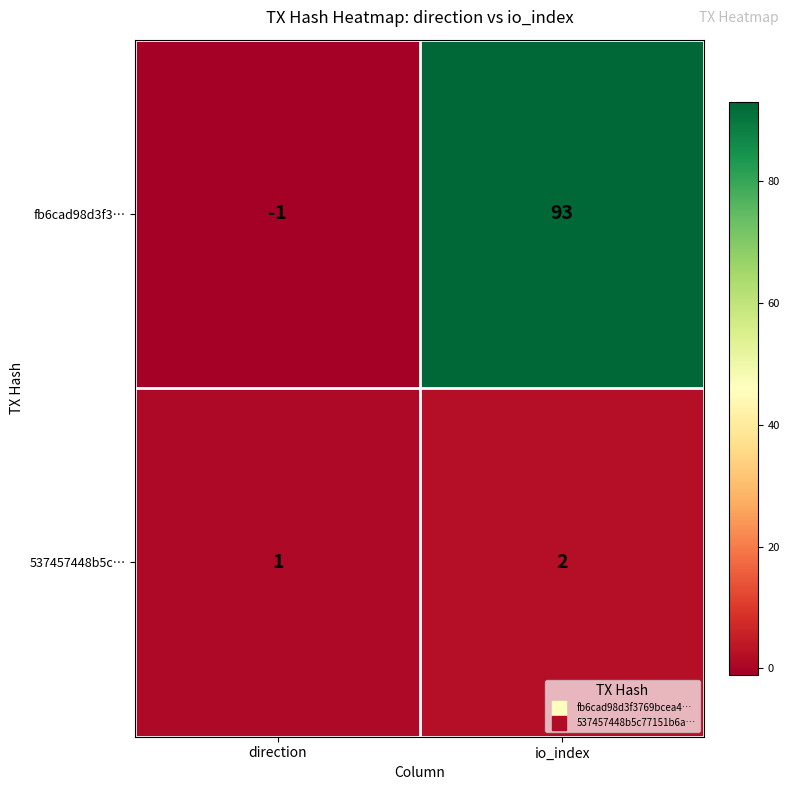

Reading left to right, list all the values displayed in this chart.

fb6cad98d3f3…: -1	93
537457448b5c…: 1	2